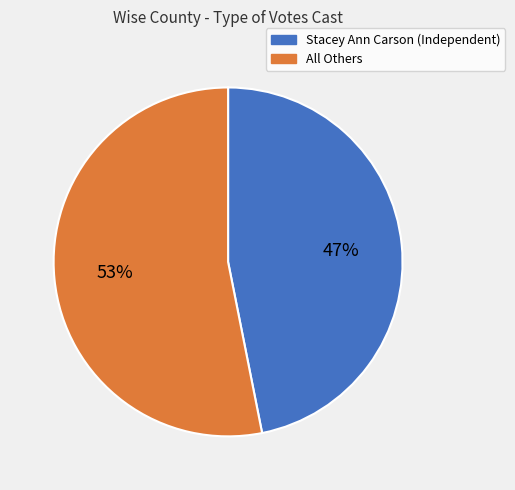

How many slices are in this pie chart?

2